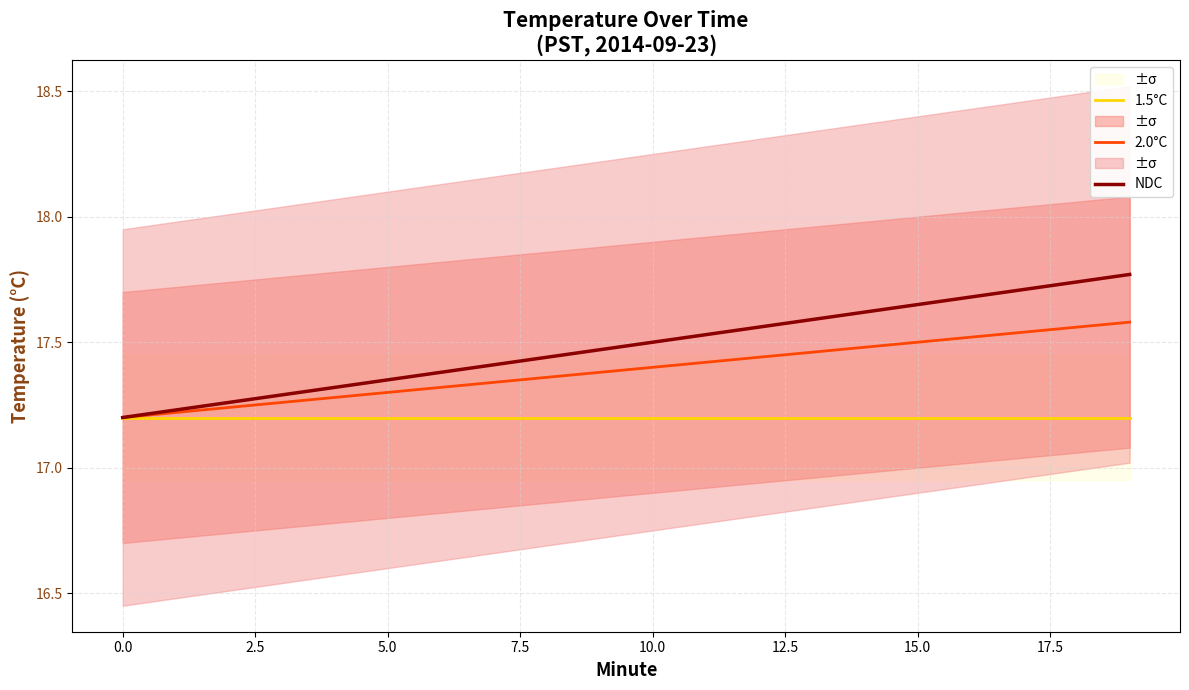

At 10, list the series in order from smallest to largest.

1.5°C, 2.0°C, NDC